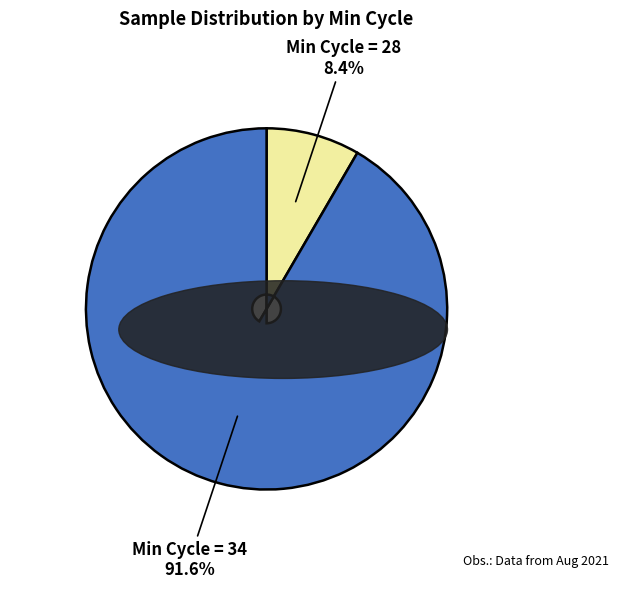

Is there any slice that represents more than half of the pie?

Yes